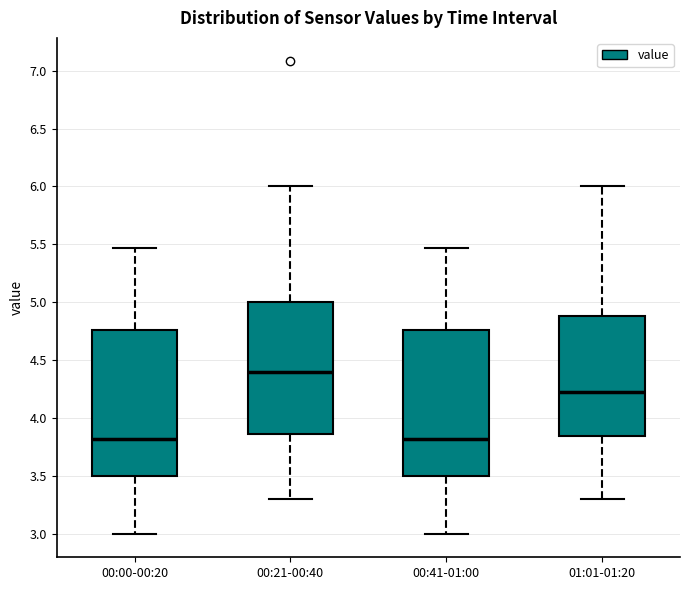

Reading left to right, transcribe this box plot: for each box, give where its median line is, the range the box spans, and where its two whiskers end, as read against the y-axis. The values are not printed on the chart, so give them approximately, as read against the axis.

00:00-00:20: median 3.80, box 3.50 to 4.75, whiskers 3.00 to 5.45
00:21-00:40: median 4.40, box 3.85 to 5.00, whiskers 3.30 to 6.00
00:41-01:00: median 3.80, box 3.50 to 4.75, whiskers 3.00 to 5.45
01:01-01:20: median 4.25, box 3.85 to 4.90, whiskers 3.30 to 6.00